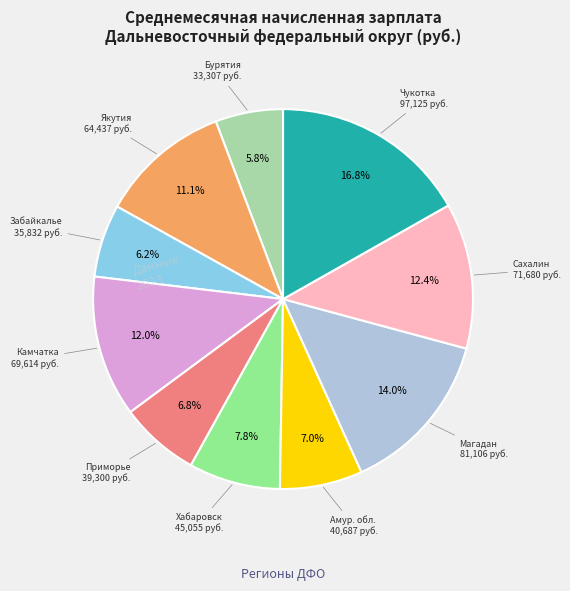

Does any single category account for the majority?

No